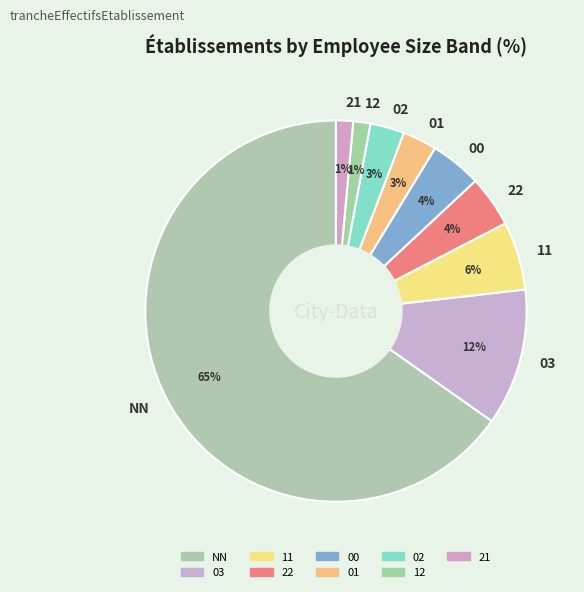

How many segments does this pie chart have?

9